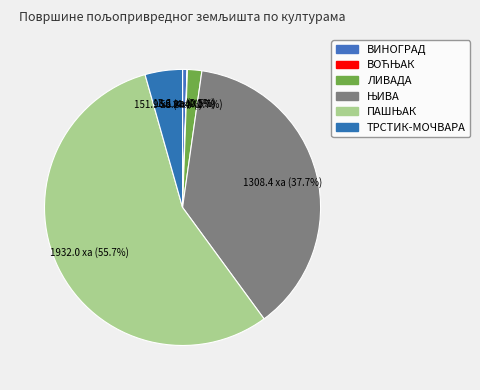

What is the change in value from ВИНОГРАД to ТРСТИК-МОЧВАРА?

+133.9